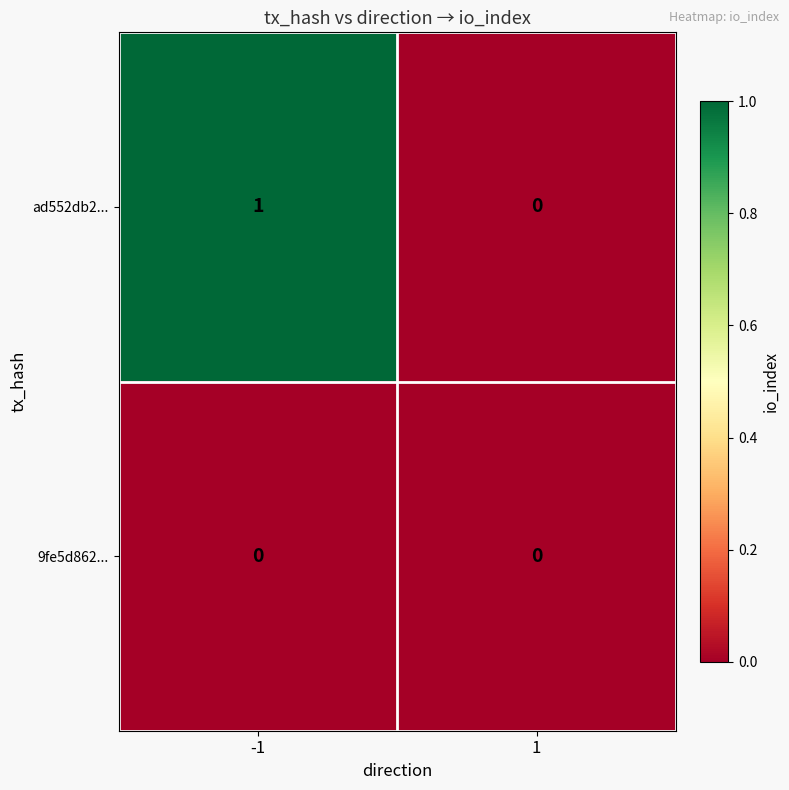

Rank the series by their maximum value, from lowest to highest.

9fe5d862..., ad552db2...